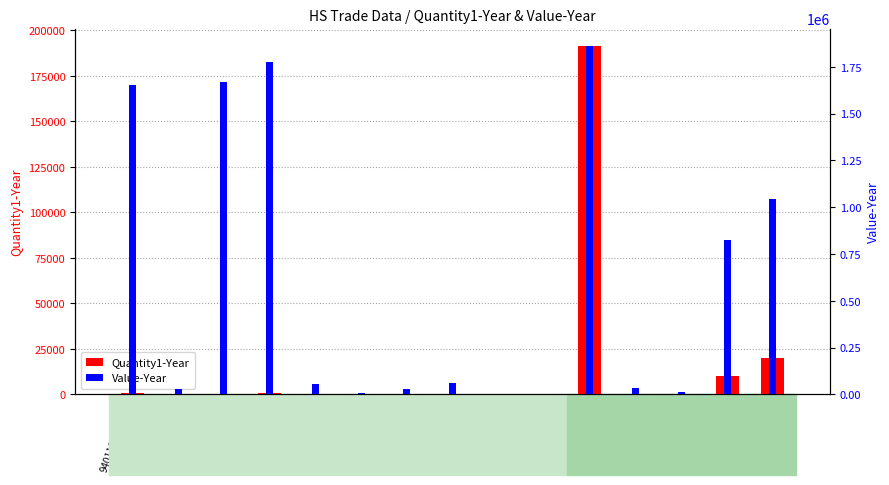

The value of Value-Year at 940120000-101 is 35535. True or false?

True